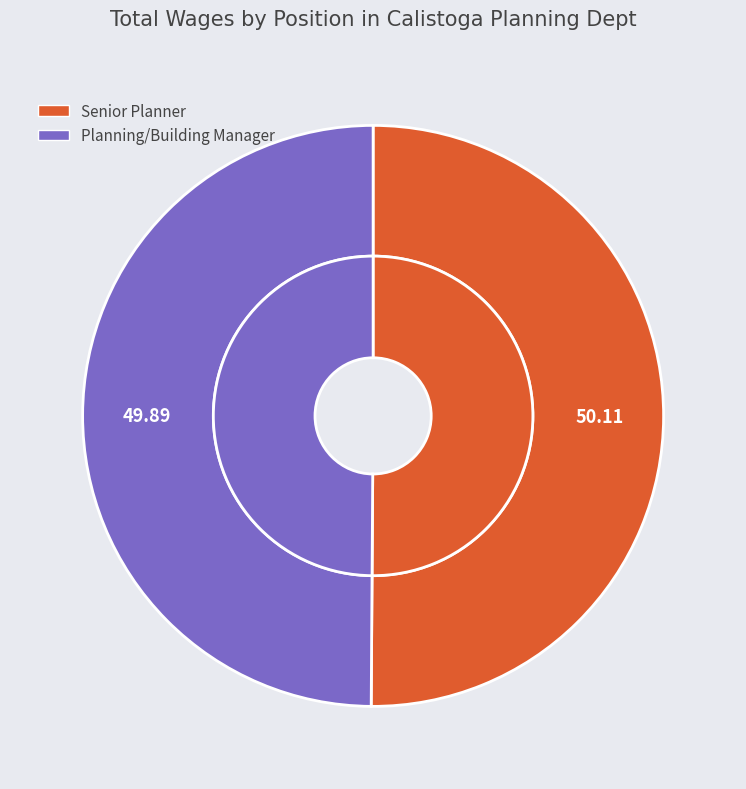

True or false: Senior Planner accounts for 50% of the total.

True